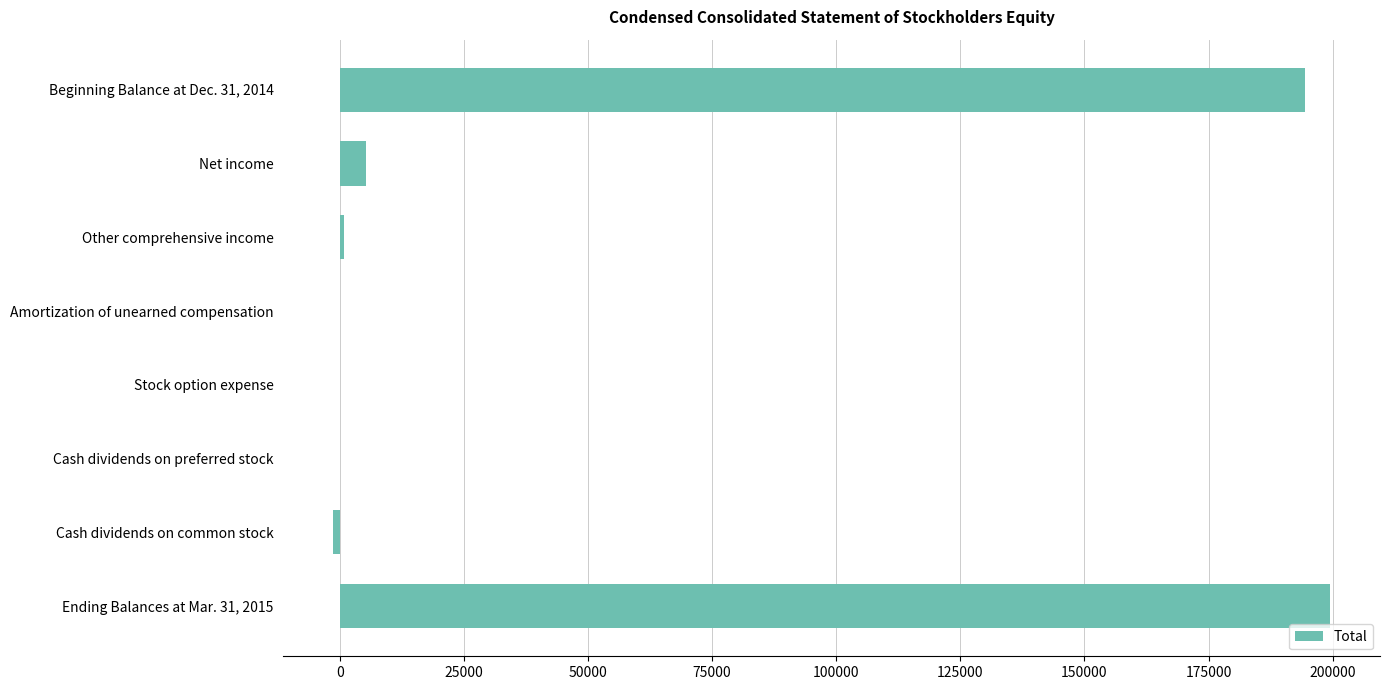

Between Net income and Cash dividends on preferred stock, which is larger?

Net income